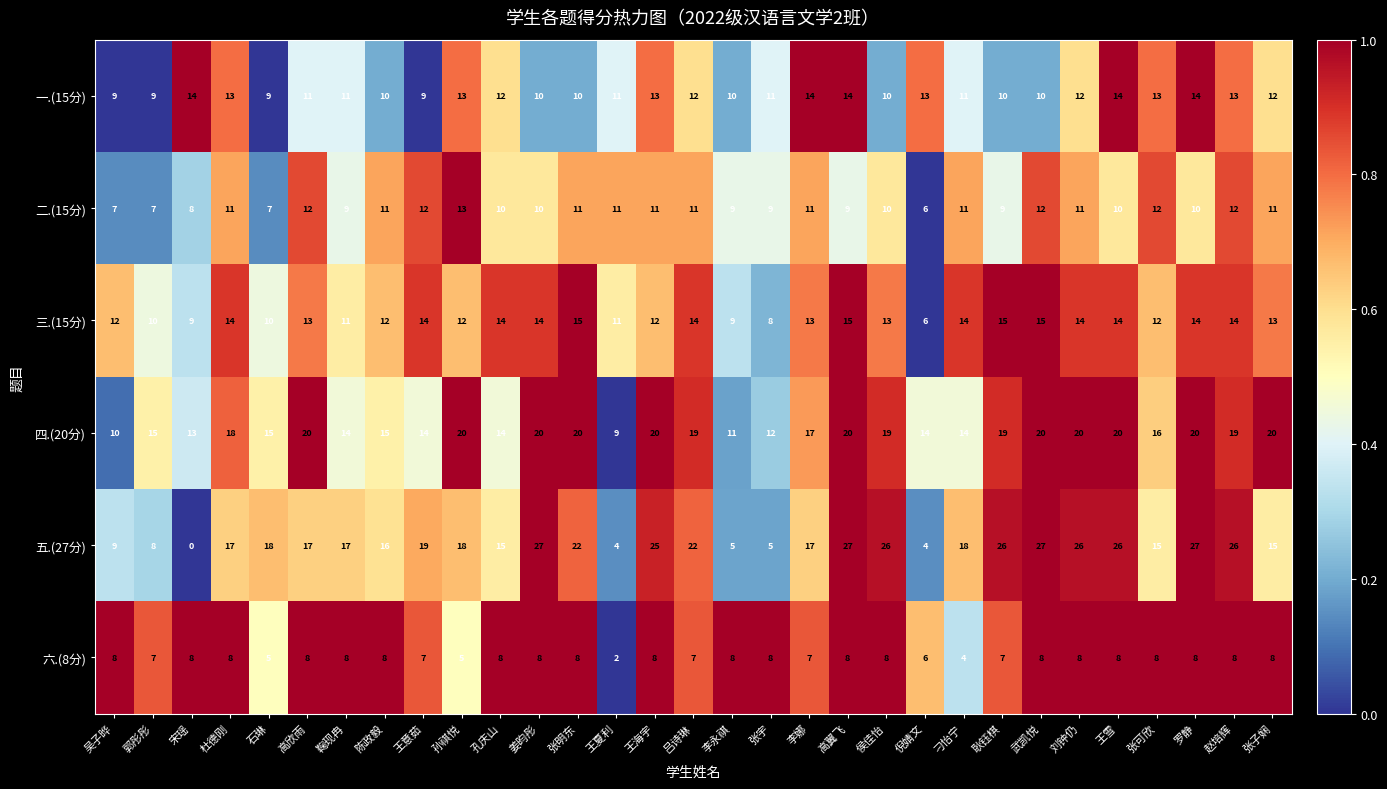

How many data points in 三.(15分) are less than 13?

13